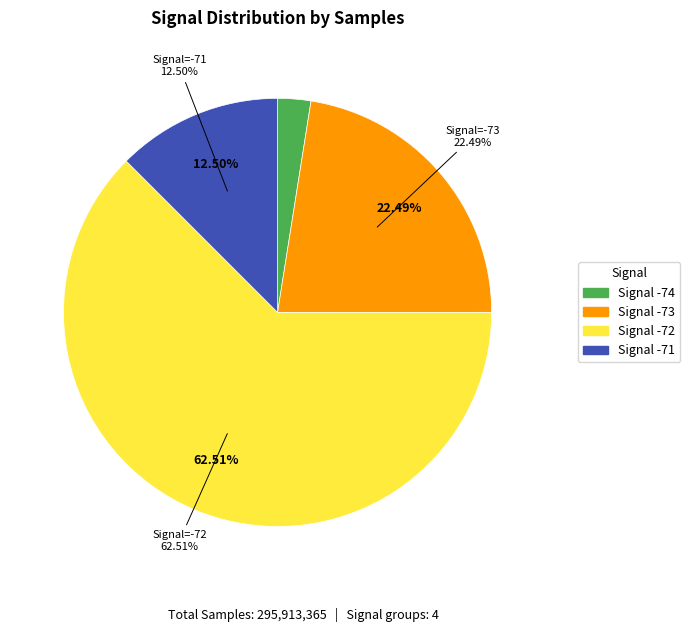

Does 18 account for over 50% of the chart?

No